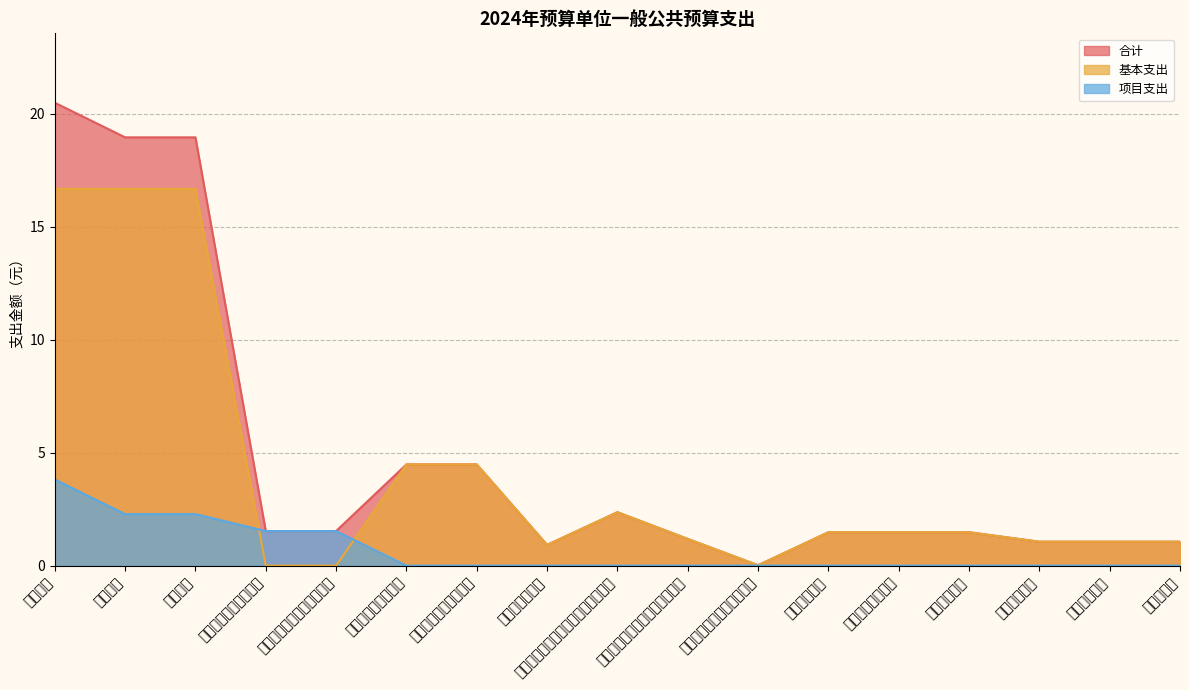

Does the chart display data point markers on the line(s)?

No